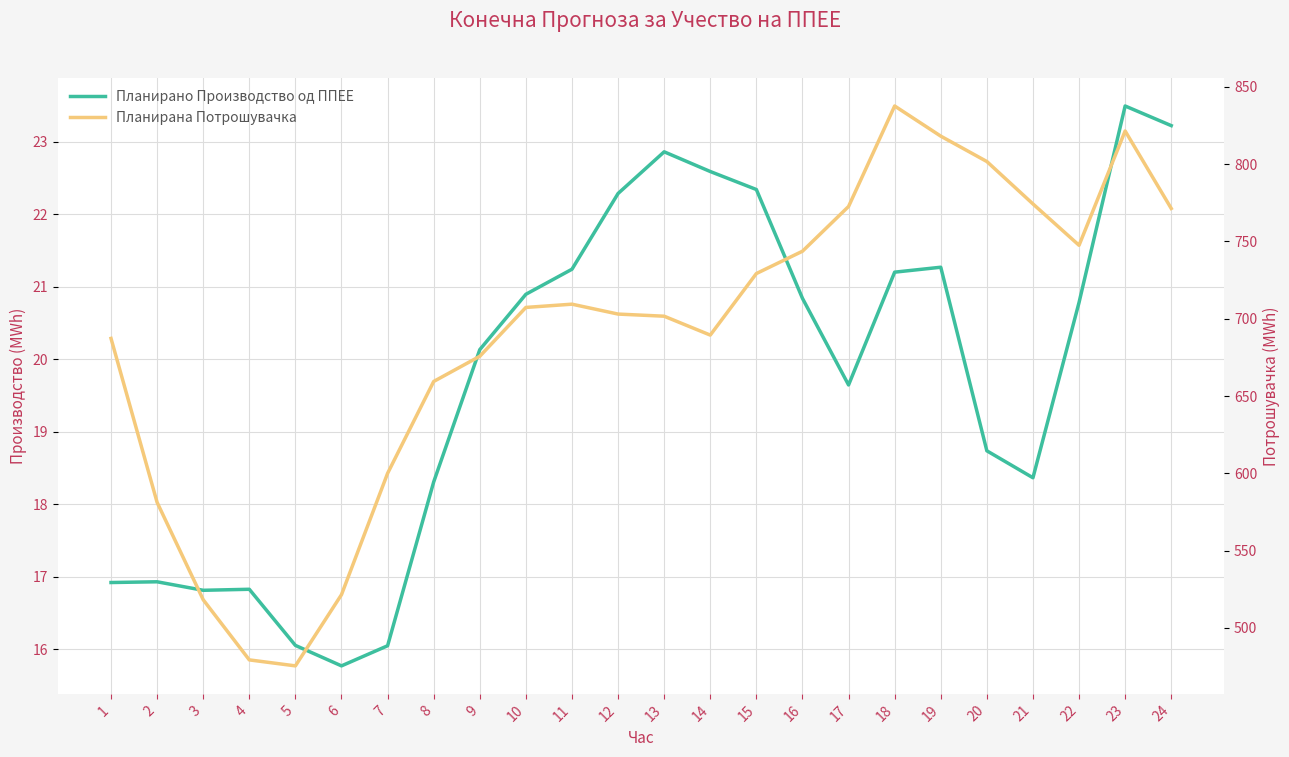

Which series has the largest total across all categories?

Планирана Потрошувачка